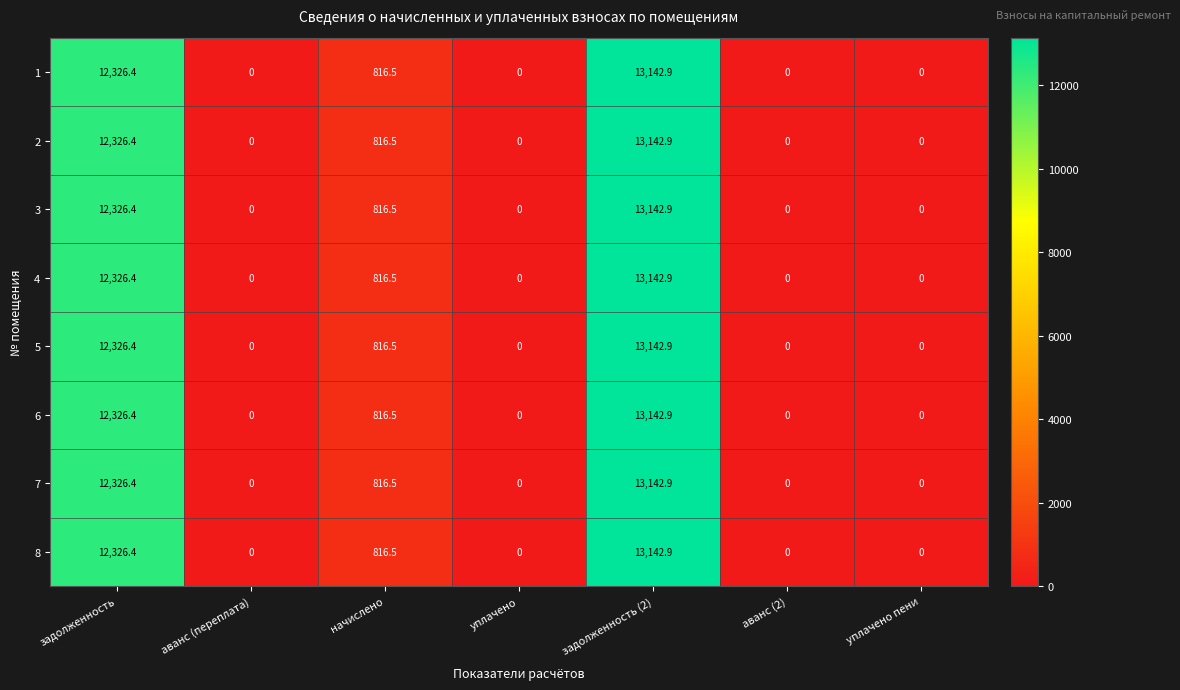

The value of 8 at начислено is 1393.1. True or false?

False